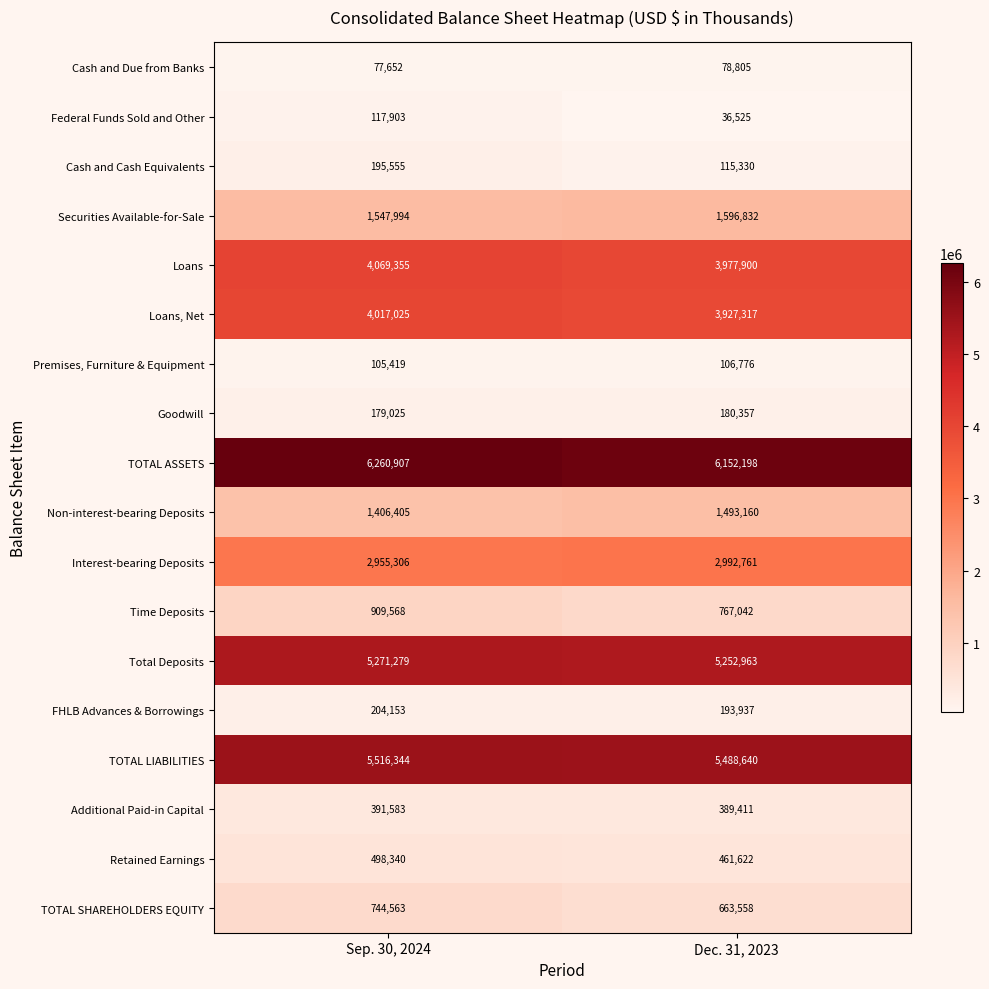

What is the difference between the Loans, Net values at Sep. 30, 2024 and Dec. 31, 2023?

89708